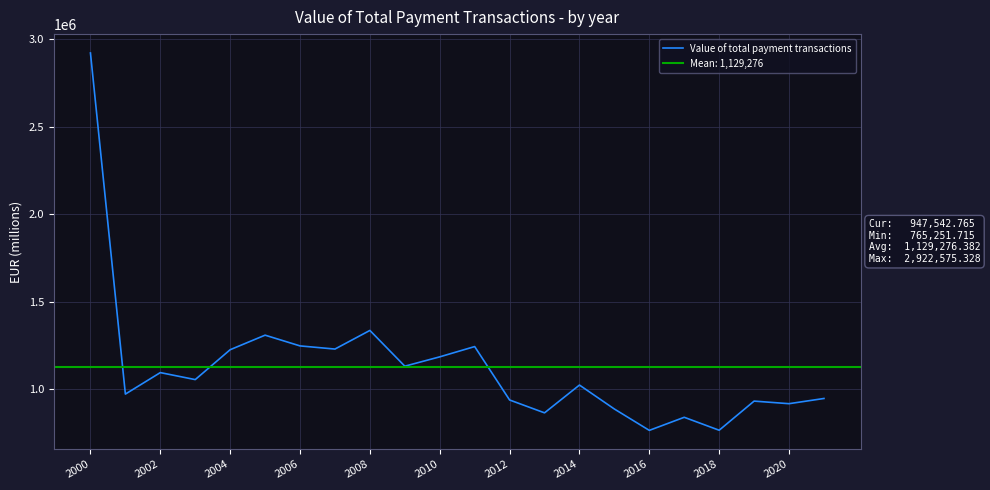

What is the smallest value displayed?

765251.7